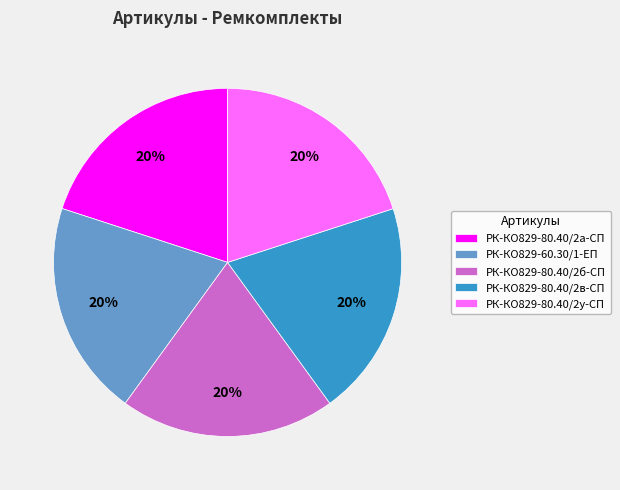

Does РК-КО829-60.30/1-ЕП account for over 50% of the chart?

No